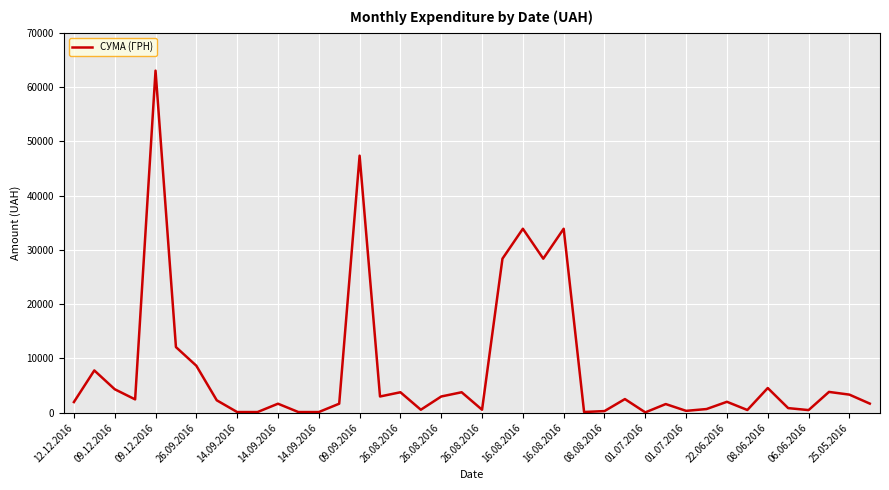

How many lines are shown in the chart?

1